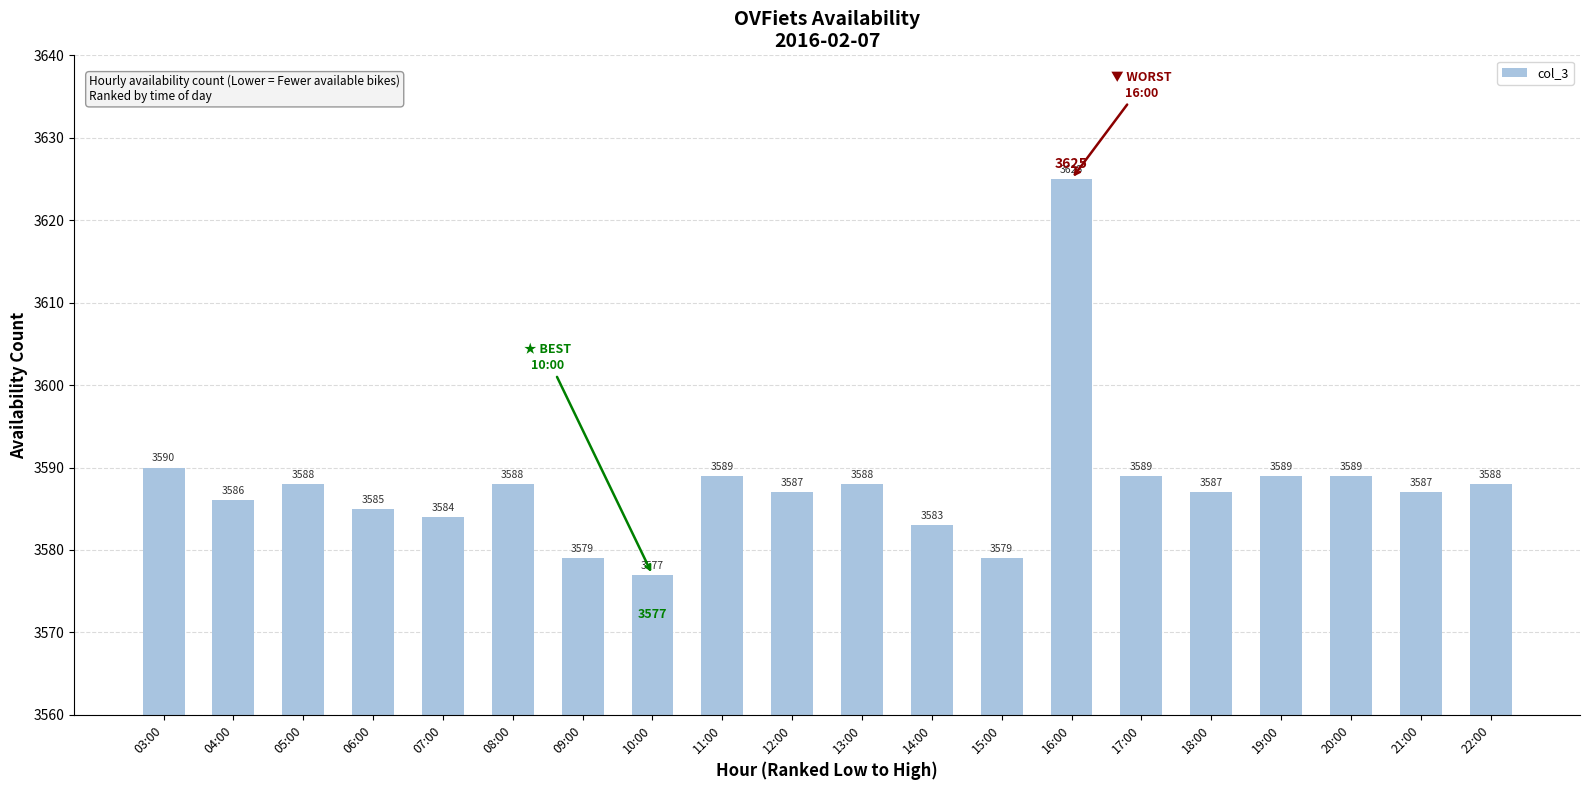

What is the change in value from 13:00 to 20:00?

+1